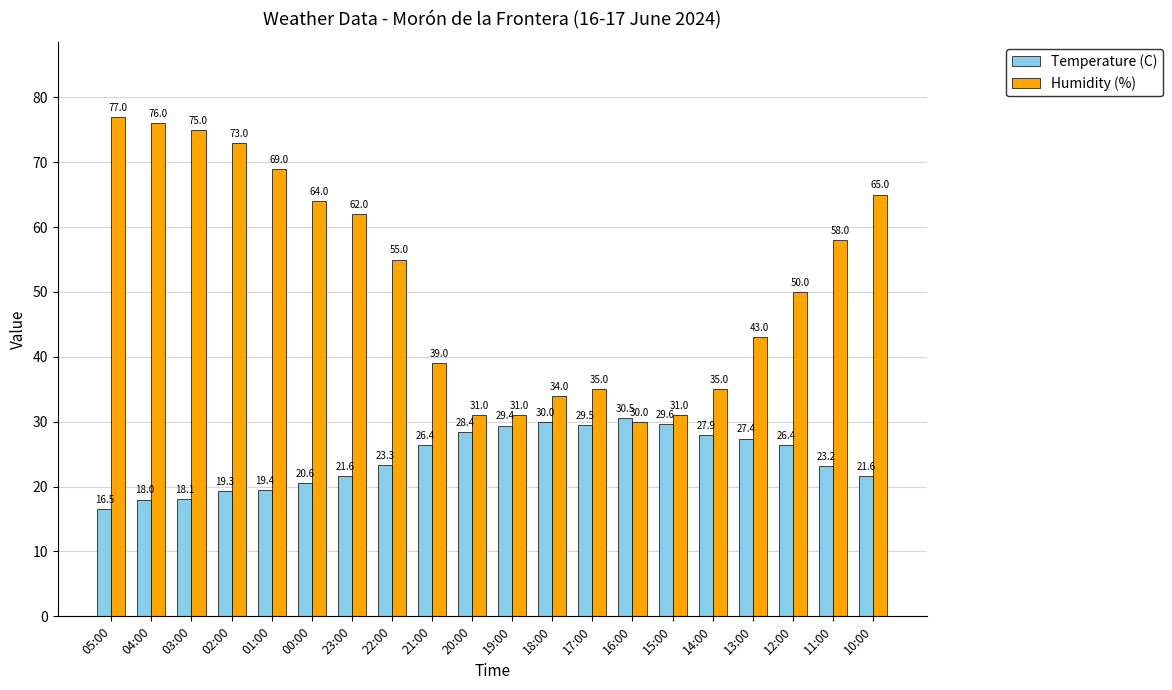

Is the value of Humidity (%) at 16:00 greater than the value of Temperature (C) at 13:00?

Yes